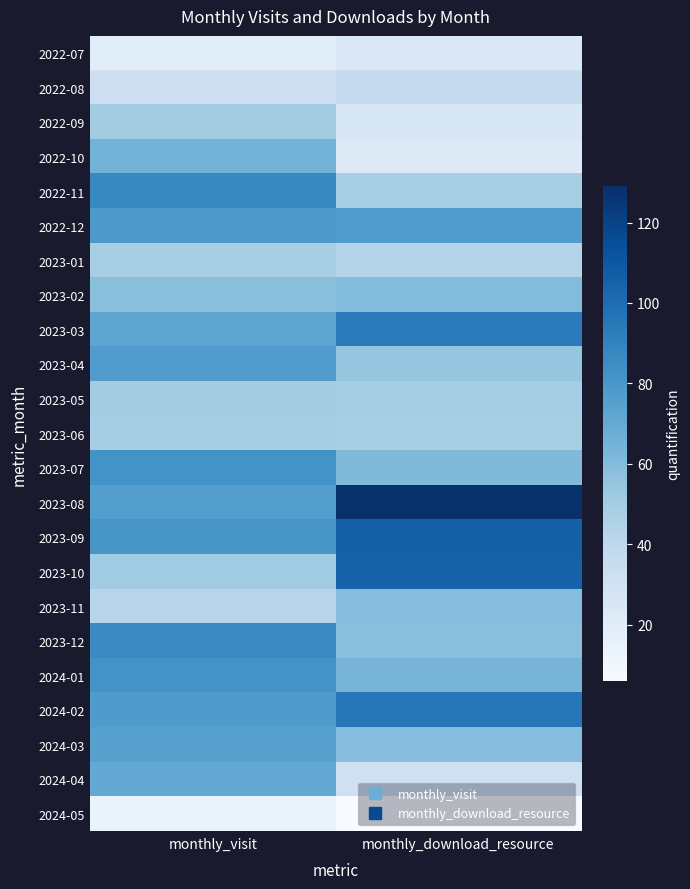

Reading left to right, extract all data points from this chart.

2022-07: monthly_visit=20	monthly_download_resource=24
2022-08: monthly_visit=32	monthly_download_resource=36
2022-09: monthly_visit=50	monthly_download_resource=25
2022-10: monthly_visit=65	monthly_download_resource=22
2022-11: monthly_visit=87	monthly_download_resource=48
2022-12: monthly_visit=79	monthly_download_resource=77
2023-01: monthly_visit=48	monthly_download_resource=43
2023-02: monthly_visit=58	monthly_download_resource=60
2023-03: monthly_visit=72	monthly_download_resource=93
2023-04: monthly_visit=77	monthly_download_resource=55
2023-05: monthly_visit=50	monthly_download_resource=49
2023-06: monthly_visit=49	monthly_download_resource=48
2023-07: monthly_visit=82	monthly_download_resource=61
2023-08: monthly_visit=76	monthly_download_resource=129
2023-09: monthly_visit=80	monthly_download_resource=106
2023-10: monthly_visit=51	monthly_download_resource=105
2023-11: monthly_visit=42	monthly_download_resource=59
2023-12: monthly_visit=86	monthly_download_resource=58
2024-01: monthly_visit=82	monthly_download_resource=64
2024-02: monthly_visit=78	monthly_download_resource=95
2024-03: monthly_visit=75	monthly_download_resource=59
2024-04: monthly_visit=70	monthly_download_resource=31
2024-05: monthly_visit=14	monthly_download_resource=6